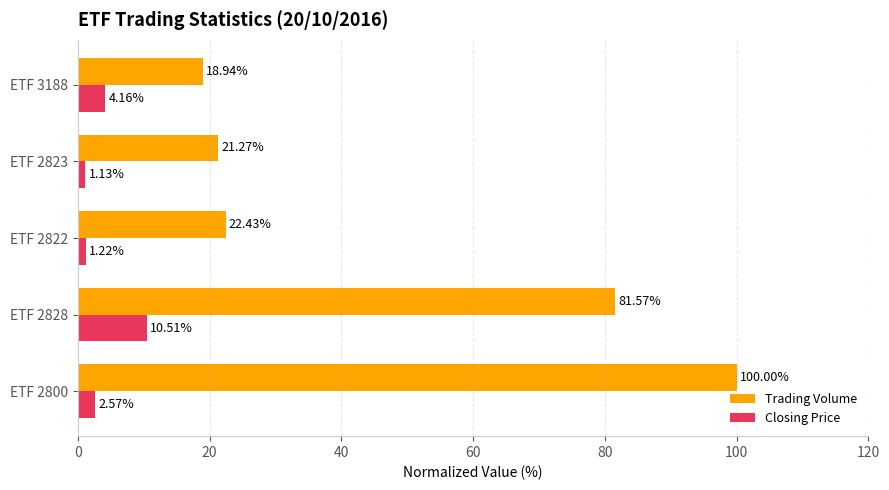

At how many categories does at least one series exceed 39?

2